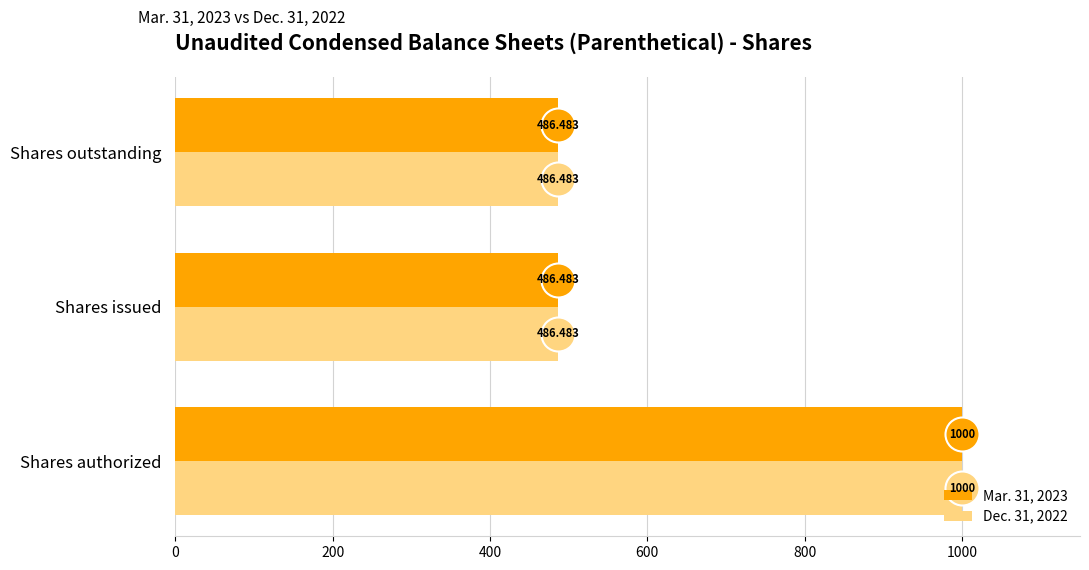

Which series reaches the minimum Y coordinate?

Mar. 31, 2023